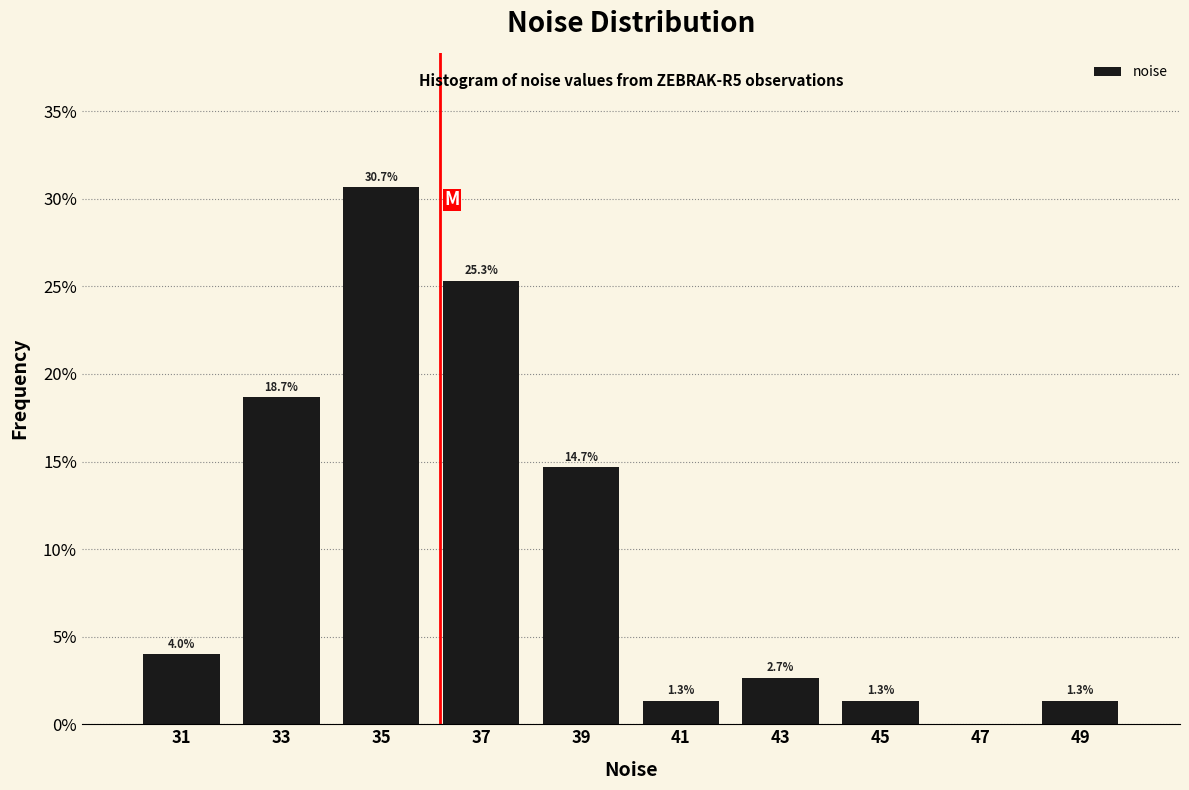

Which range on the x-axis has the tallest bar?

34 to 36